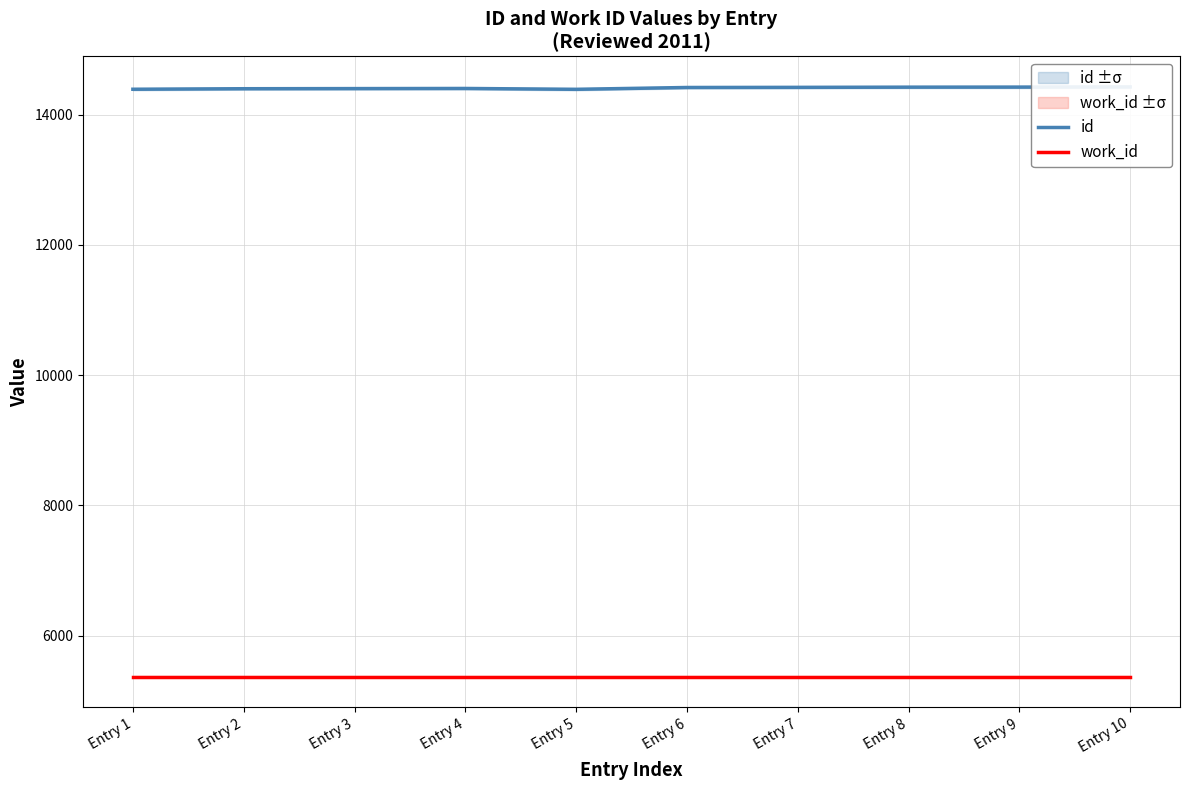

At how many categories does at least one series exceed 12960?

10